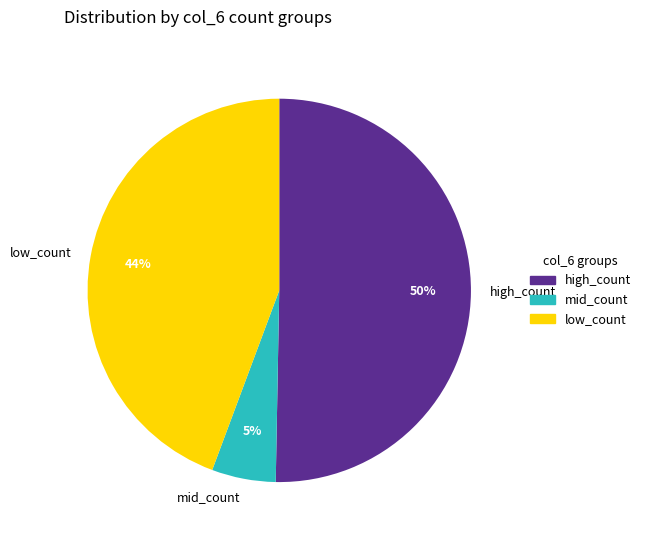

Is the sum of mid_count and high_count greater than half?

Yes